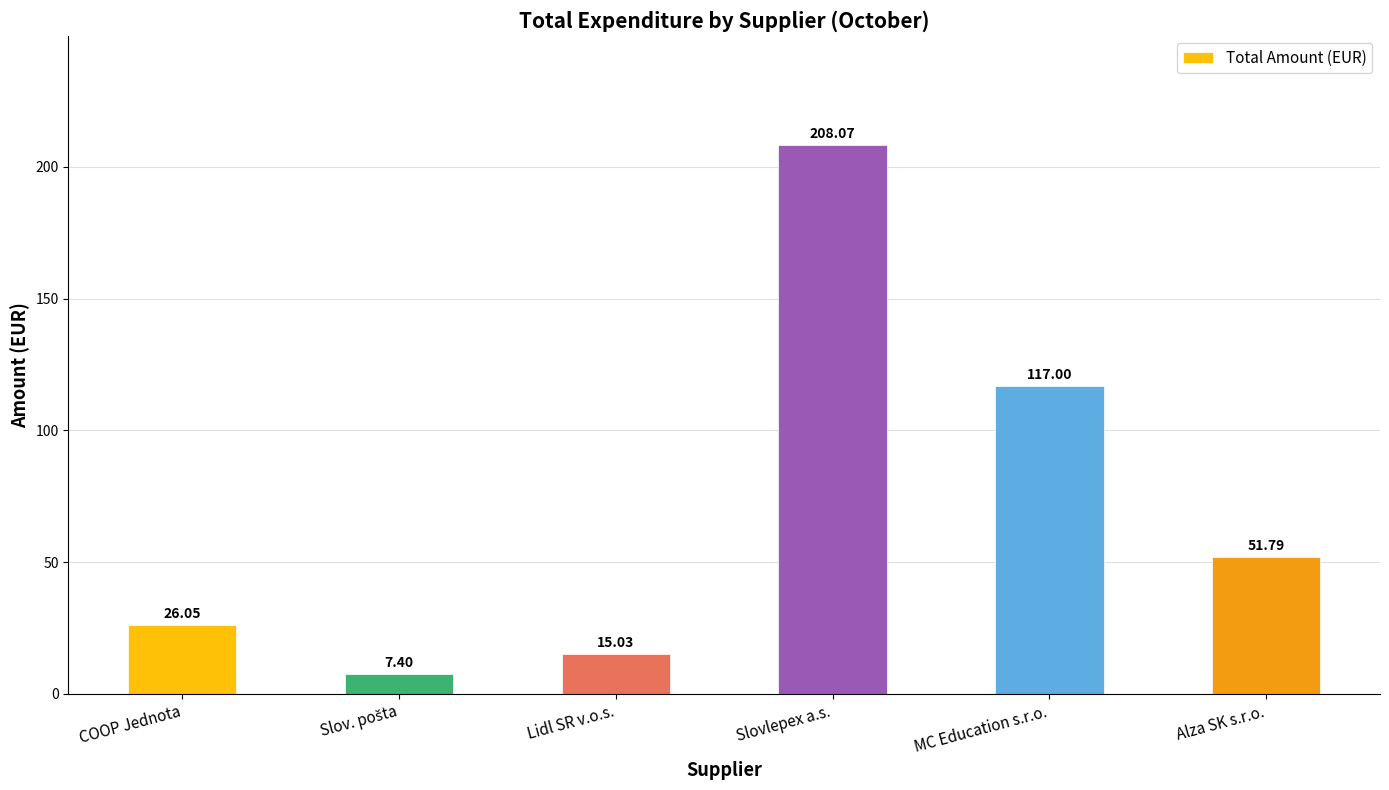

Where does the data first go above 51?

Slovlepex a.s.